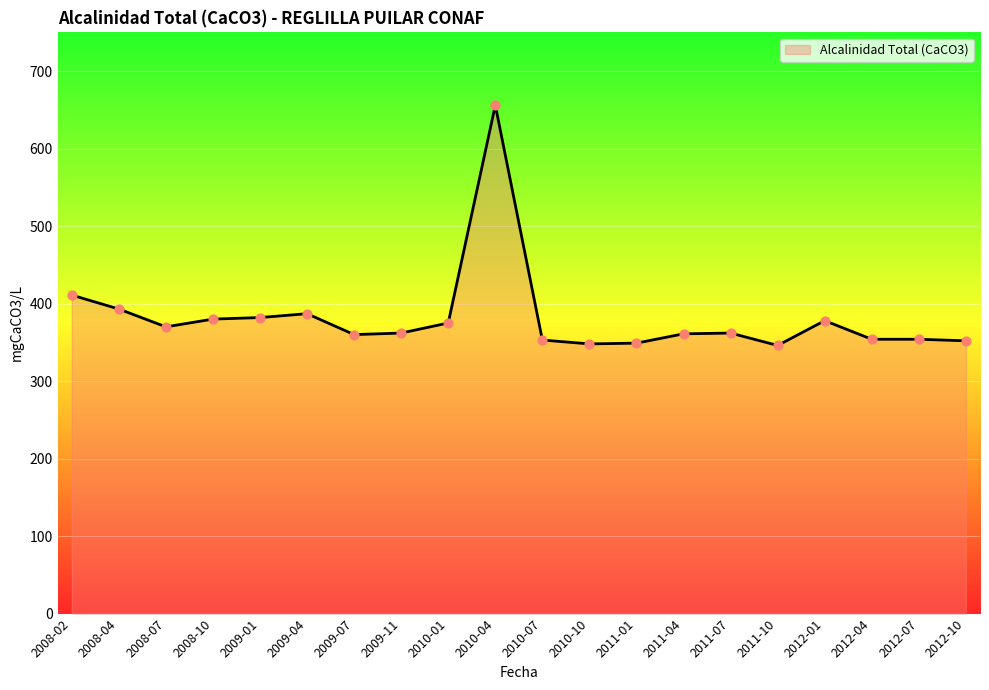

What is the change in value from 2008-07 to 2009-04?

+17